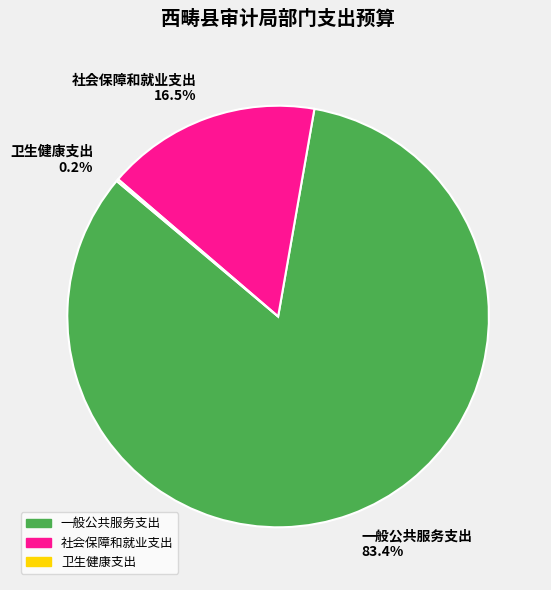

Which slice is the largest?

一般公共服务支出